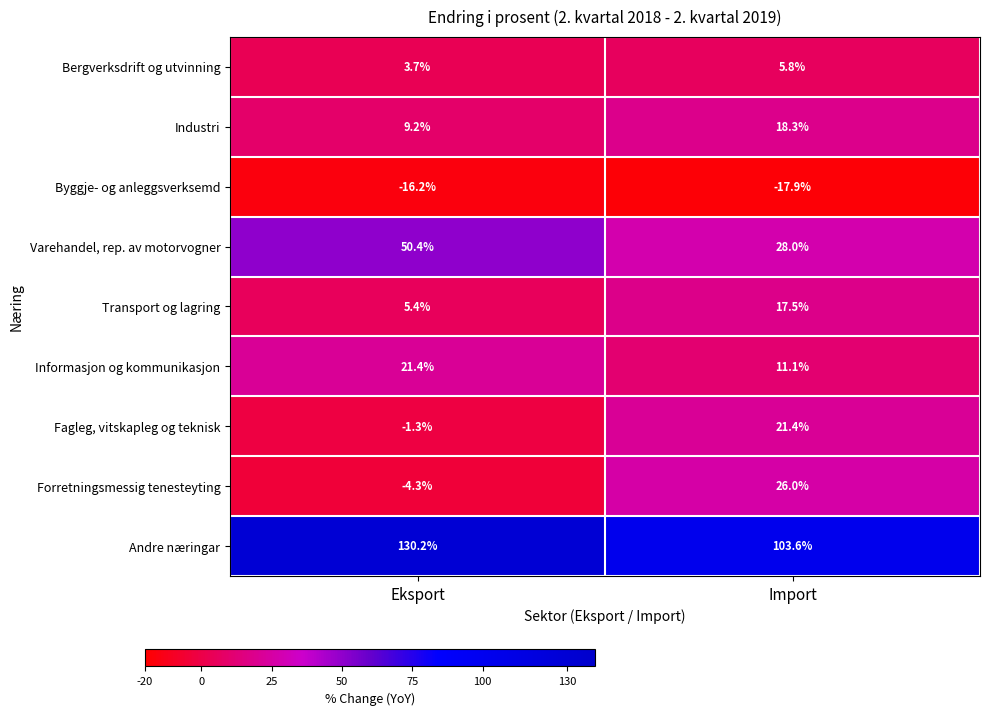

Which series has the largest total across all categories?

Andre næringar